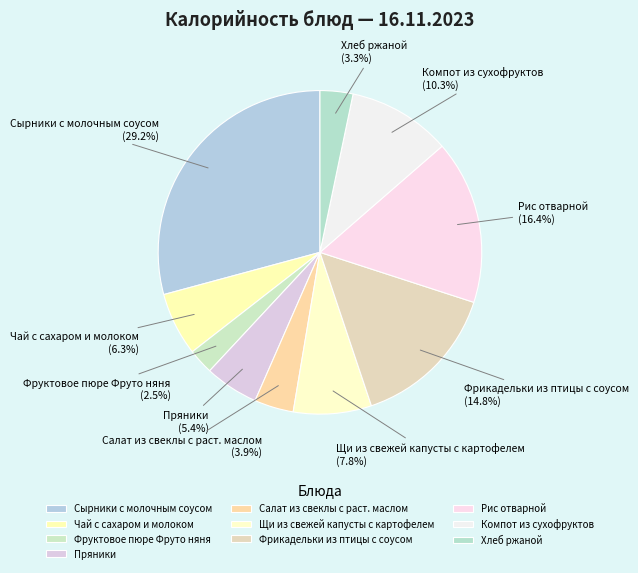

What is the smallest slice in the pie chart?

Фруктовое пюре Фруто няня